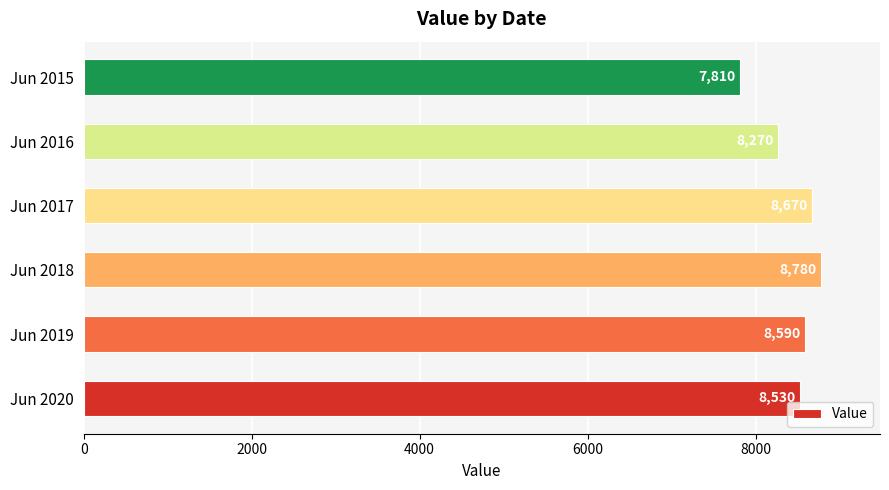

Reading bottom to top, list all the values displayed in this chart.

8530	8590	8780	8670	8270	7810